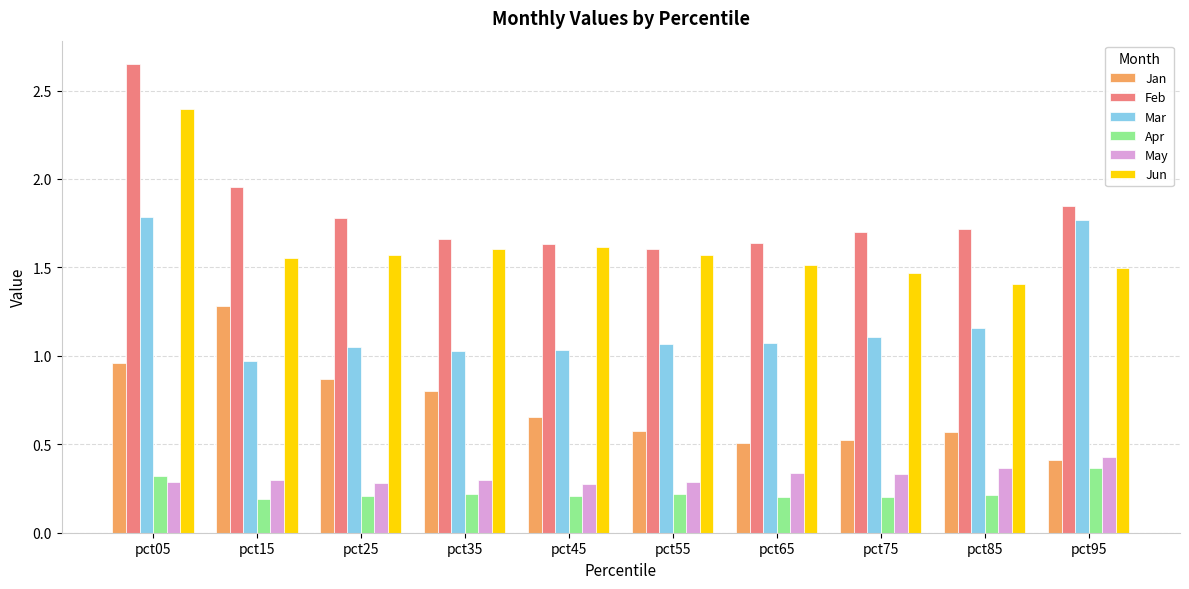

At which label does May reach its peak?

pct95